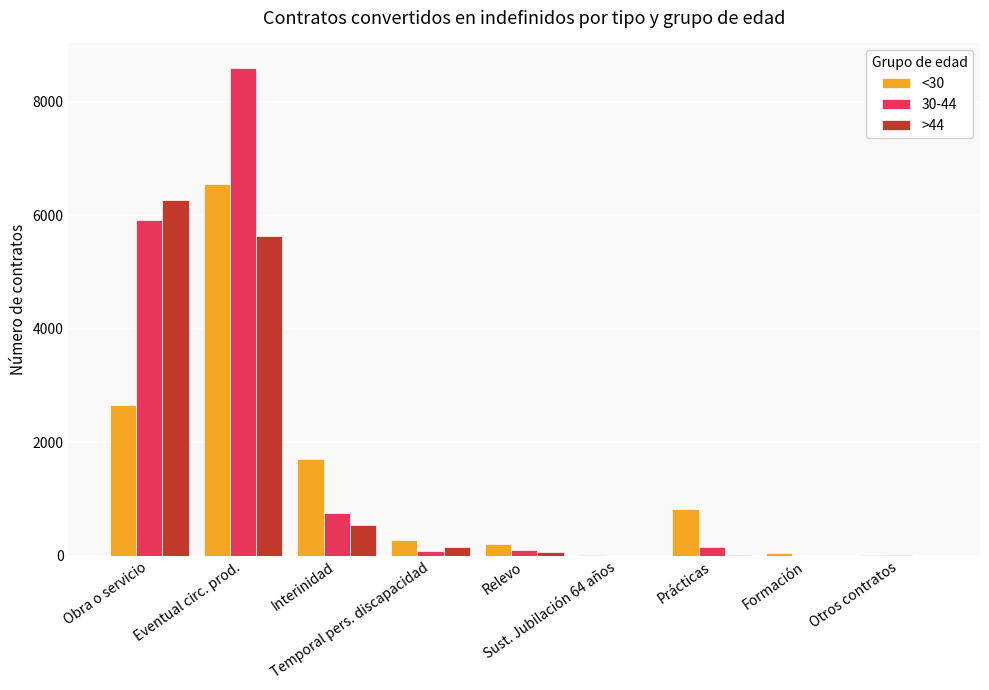

What is the greatest value displayed?

8601